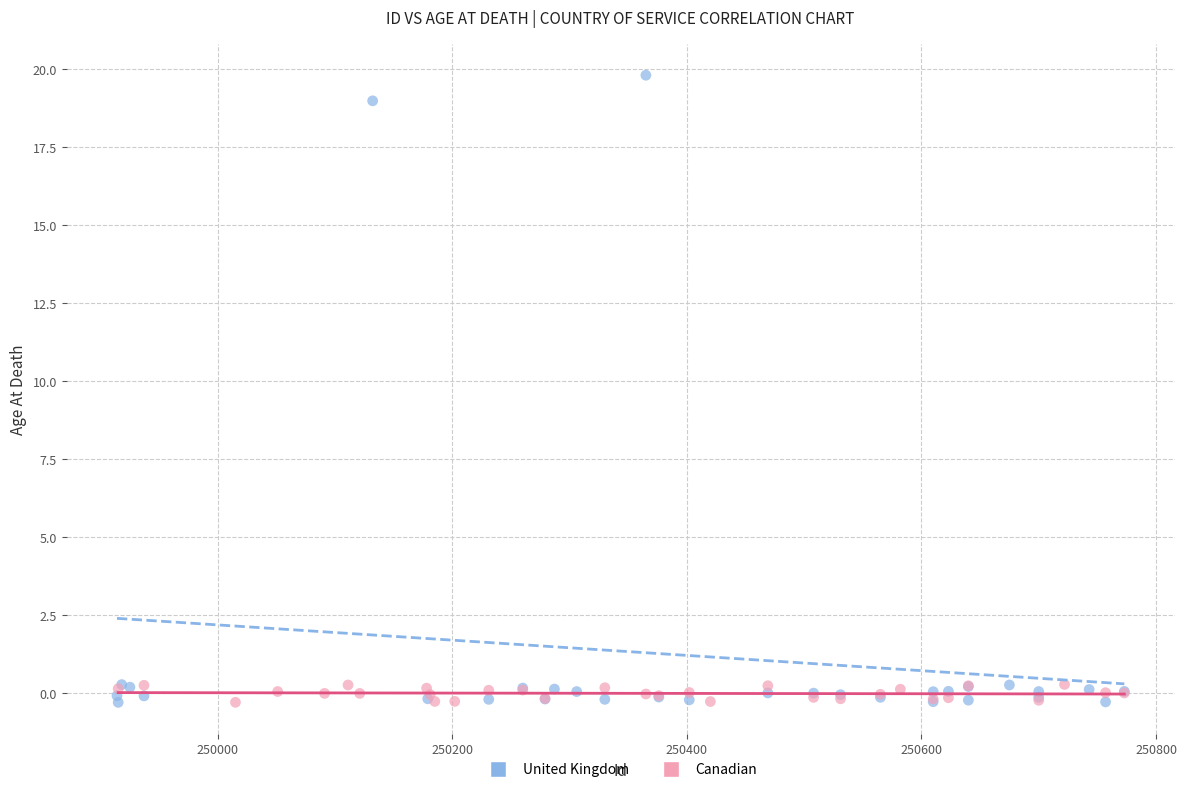

Which series has the largest Y range (max minus min)?

United Kingdom